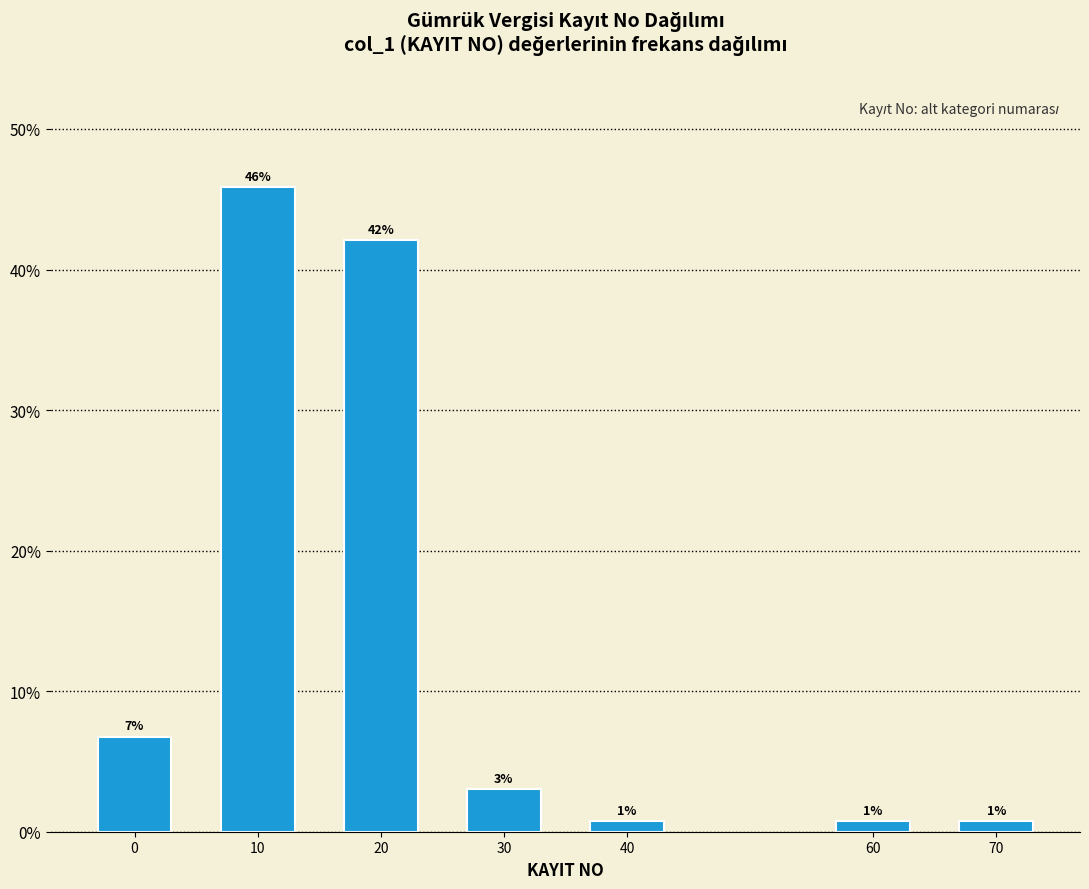

Are the bars horizontal?

No